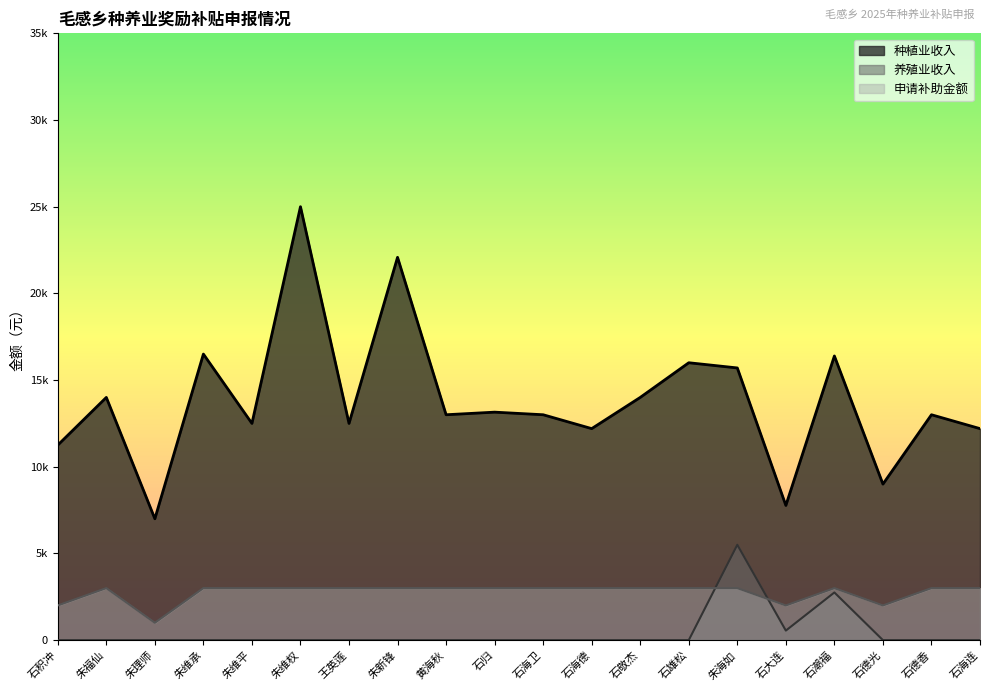

What is the value of the 种植业收入 point at the 12th from the left?

12200